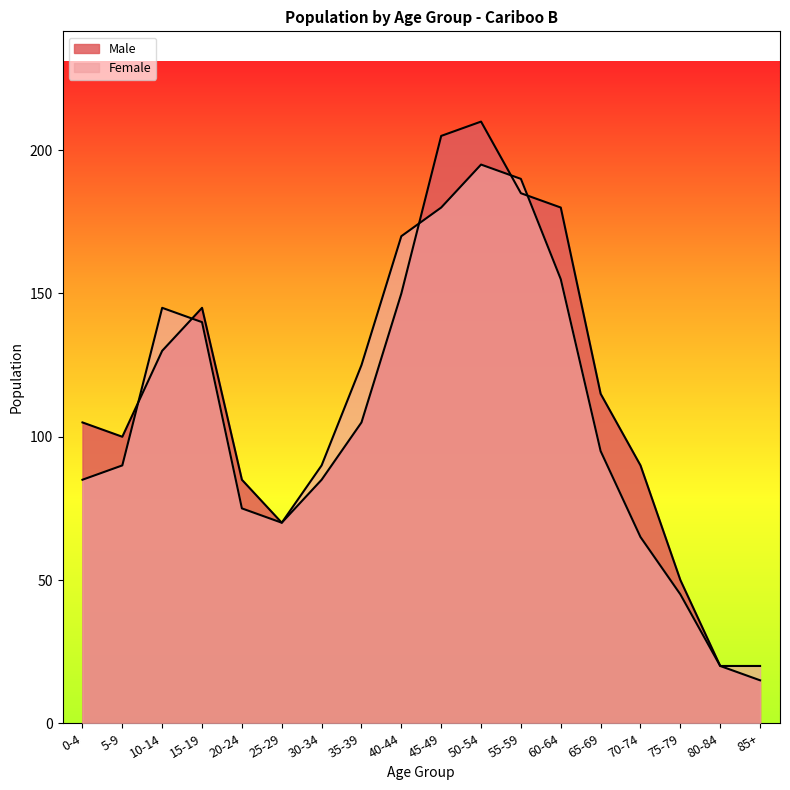

At which category is the sum across all series the highest?

50-54